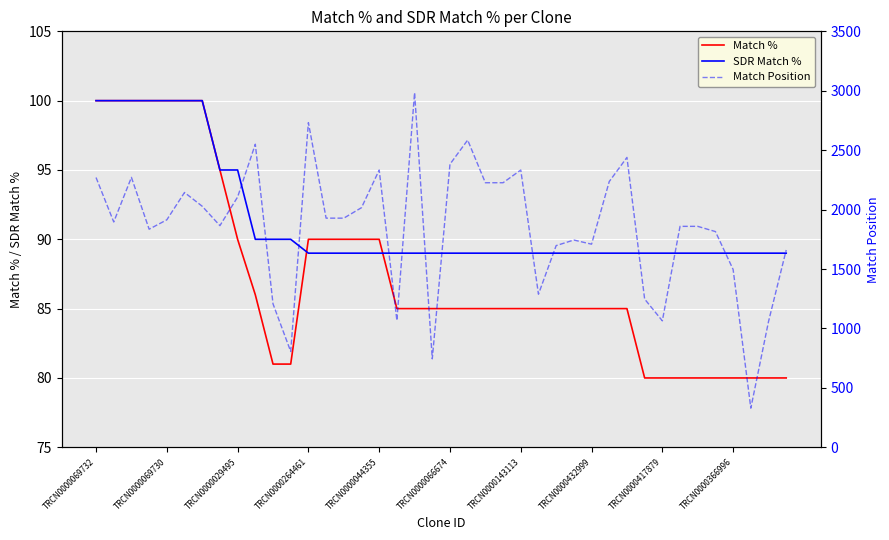

What is the maximum value for Match Position?

2984